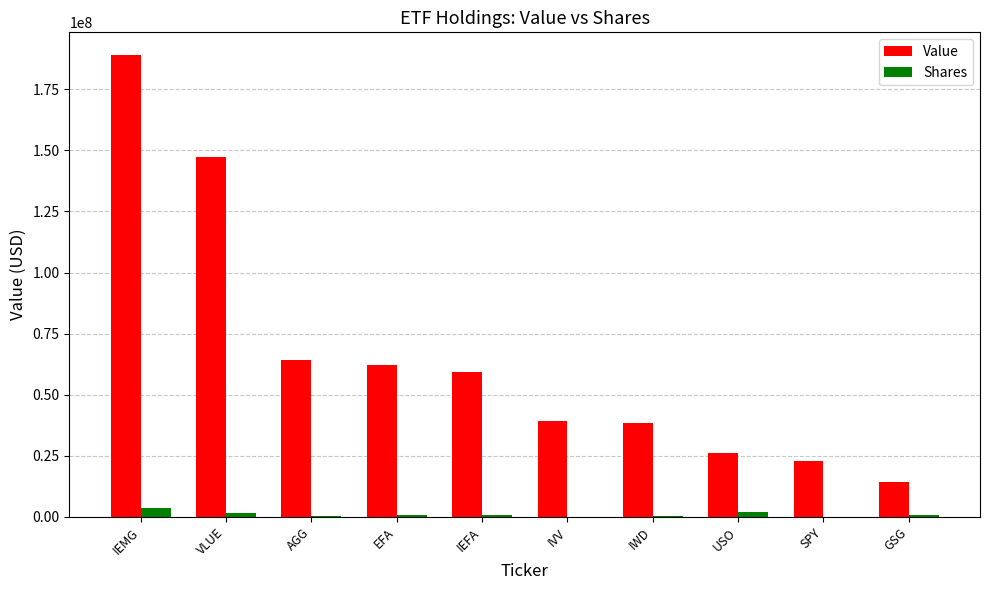

How many distinct data groups are displayed?

2